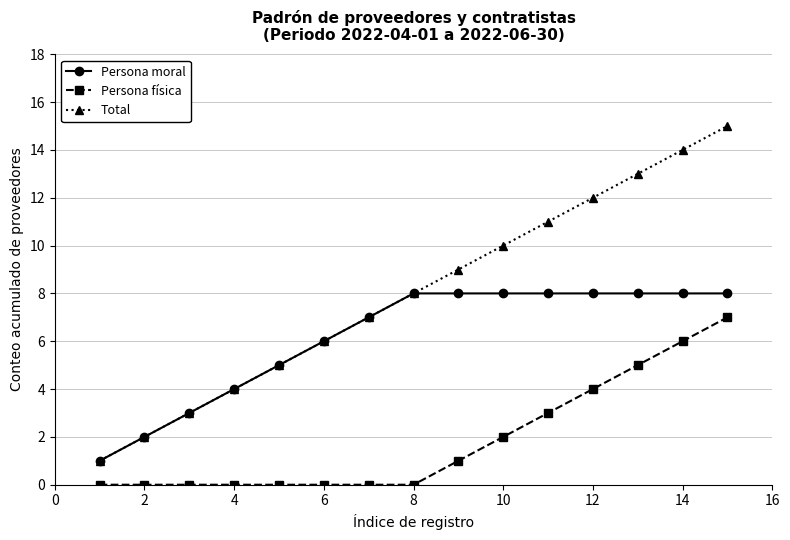

Which series has the largest total across all categories?

Total